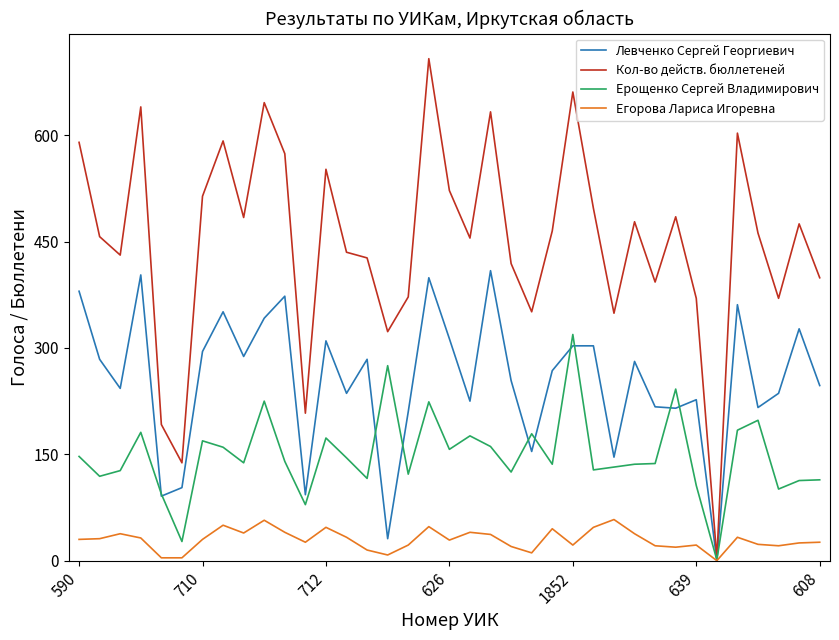

Which series has the largest total across all categories?

Кол-во действ. бюллетеней